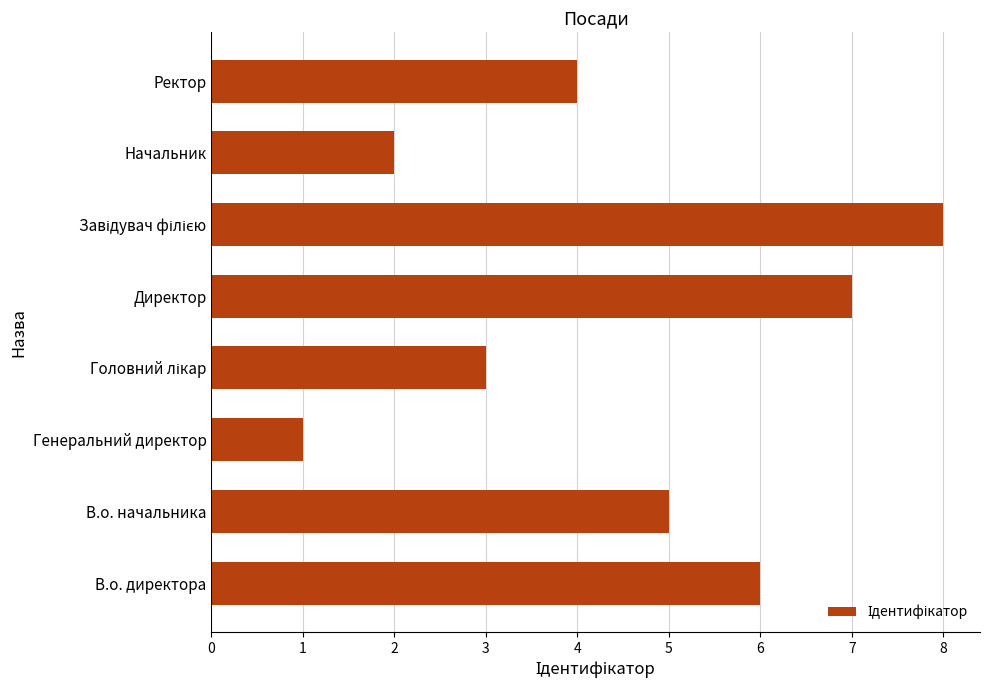

Is it true that the value at В.о. директора is 6?

True